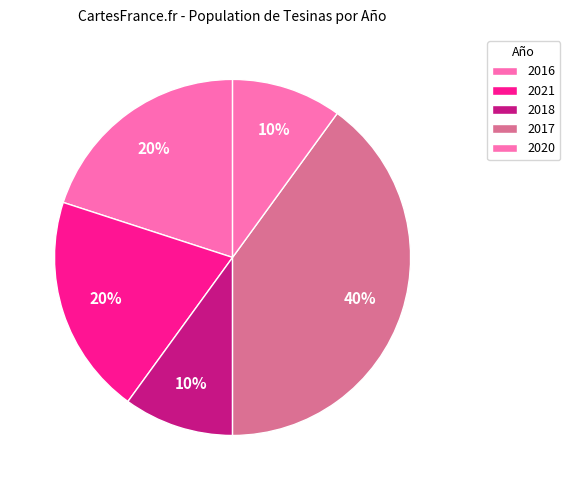

How many segments does this pie chart have?

5